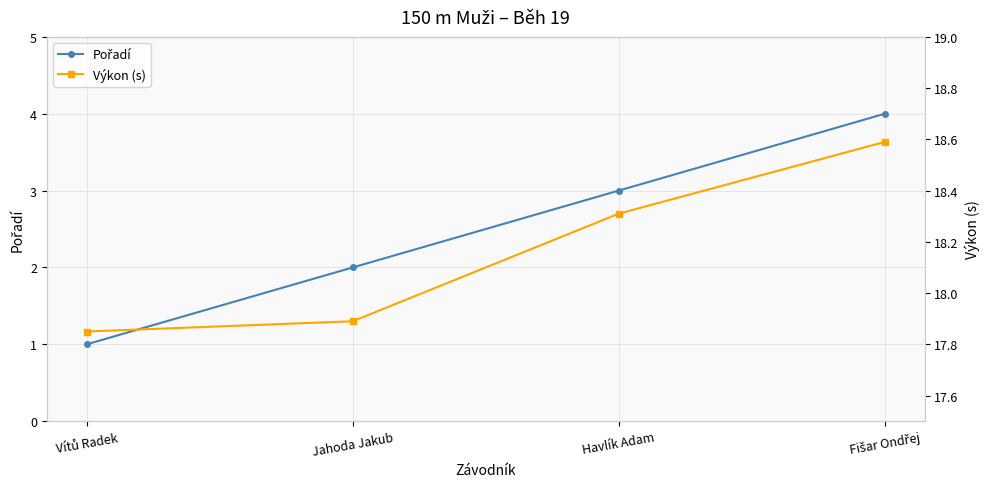

Reading right to left, list all the values displayed in this chart.

Pořadí: 4.0	3.0	2.0	1.0
Výkon (s): 18.6	18.3	17.9	17.9